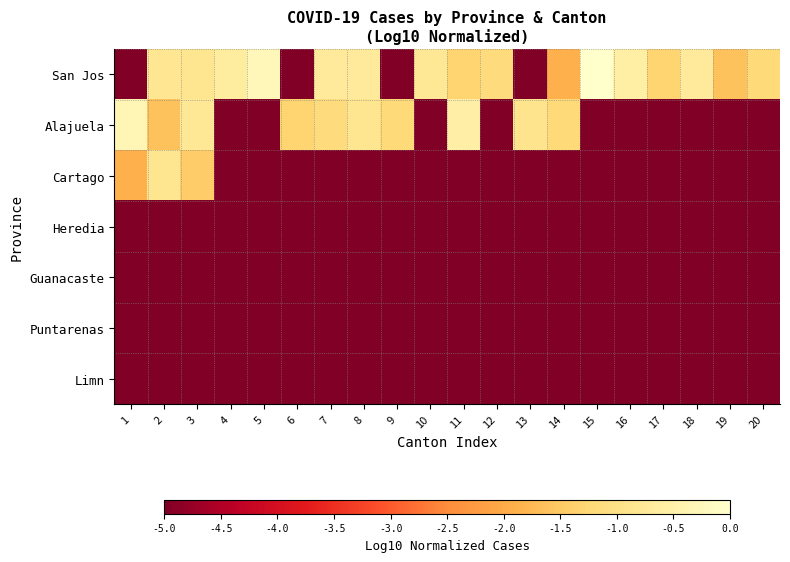

What is the total value across all series at 16?

-30.6